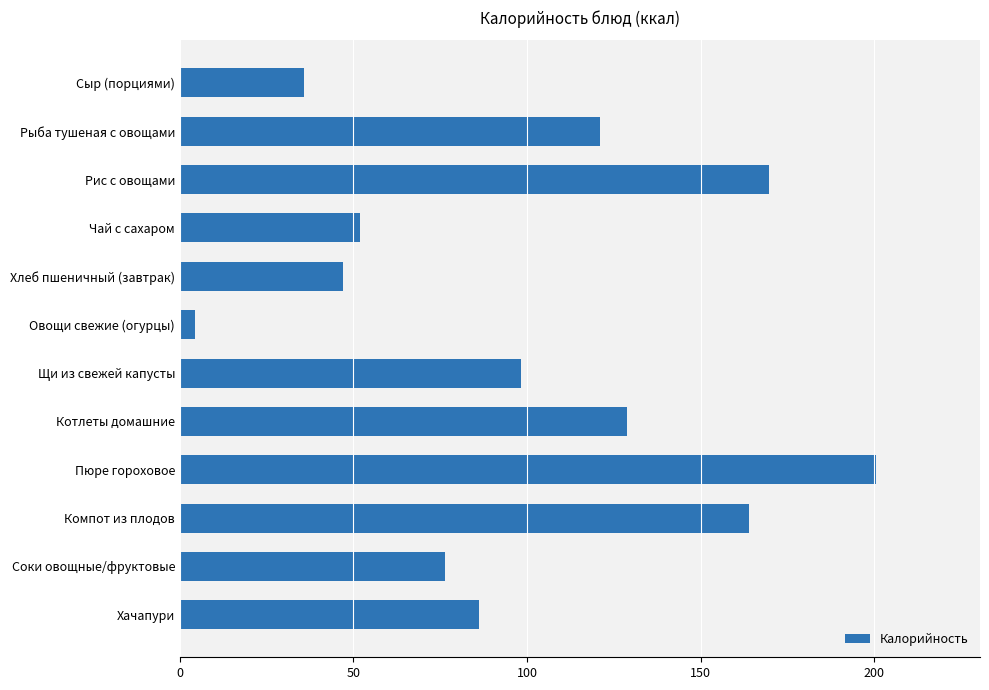

Which category has the highest value across all series?

Пюре гороховое